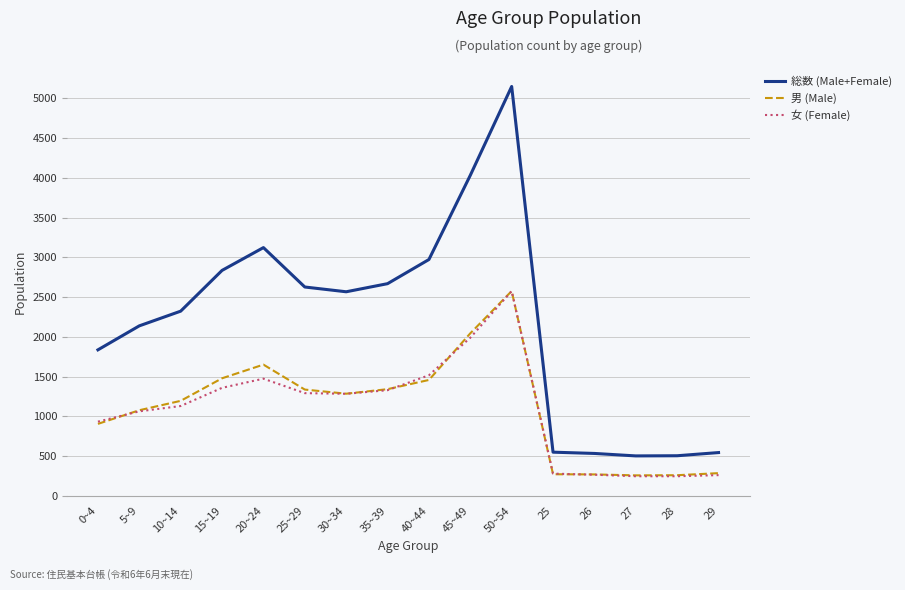

What is the maximum value for 総数 (Male+Female)?

5151